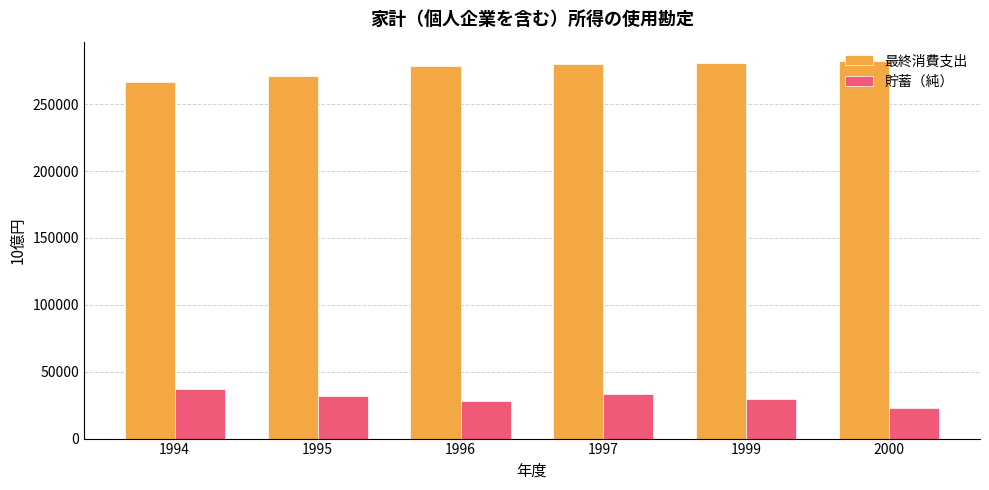

The 貯蓄（純） series shows 28201.7 at 1996. True or false?

True